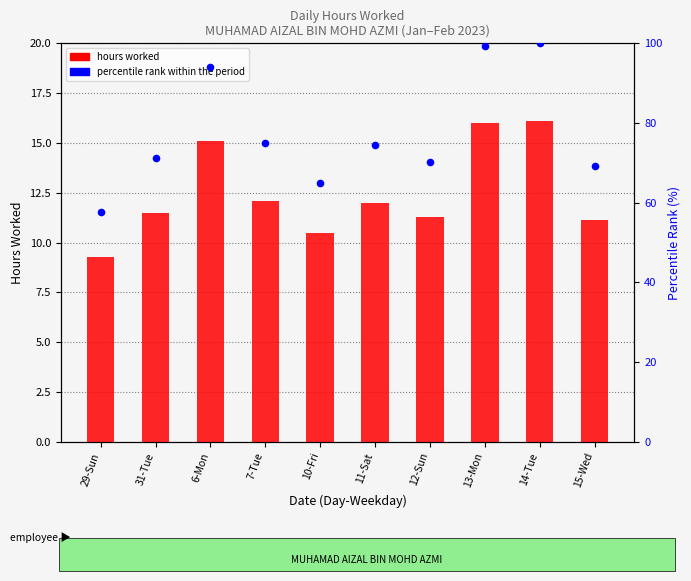

Which series has the largest total across all categories?

percentile rank within the period